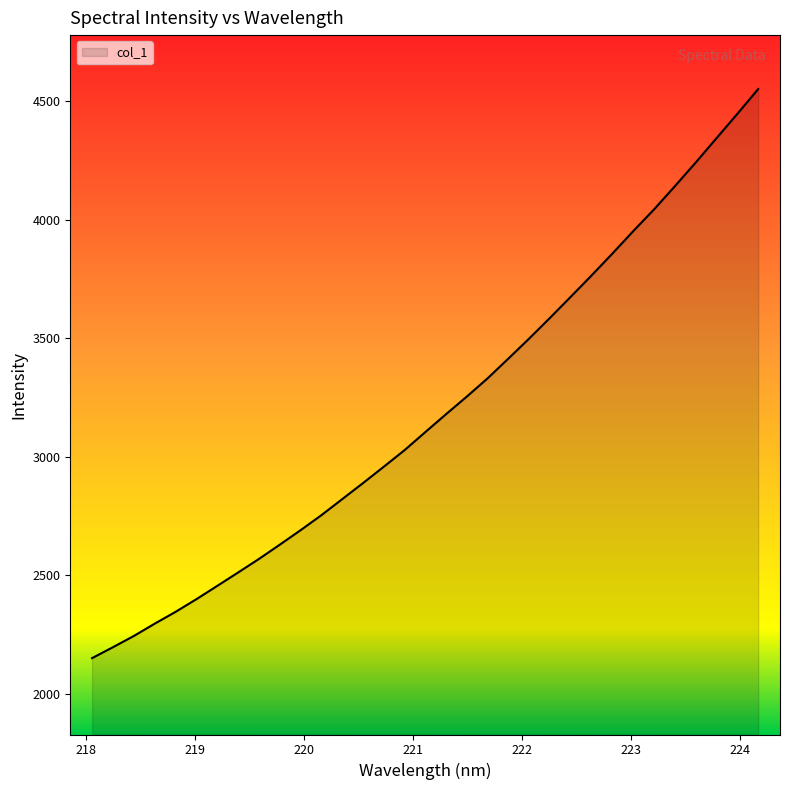

What is the difference between the maximum and minimum values?

2402.4